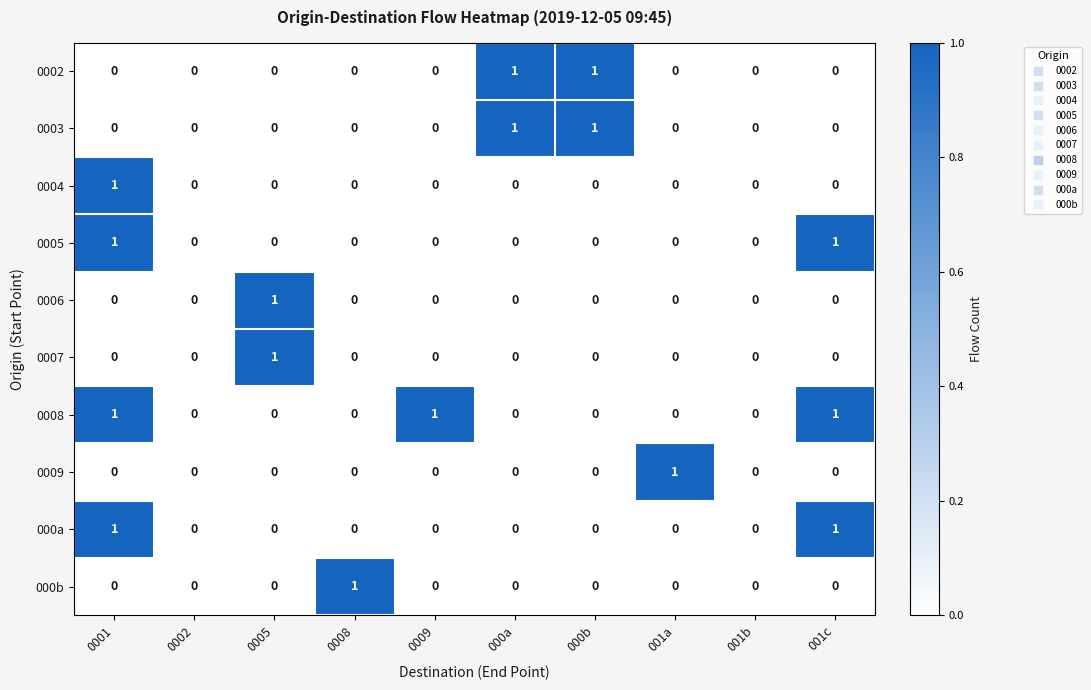

Count the 0009 values in the range 0 to 1.

10